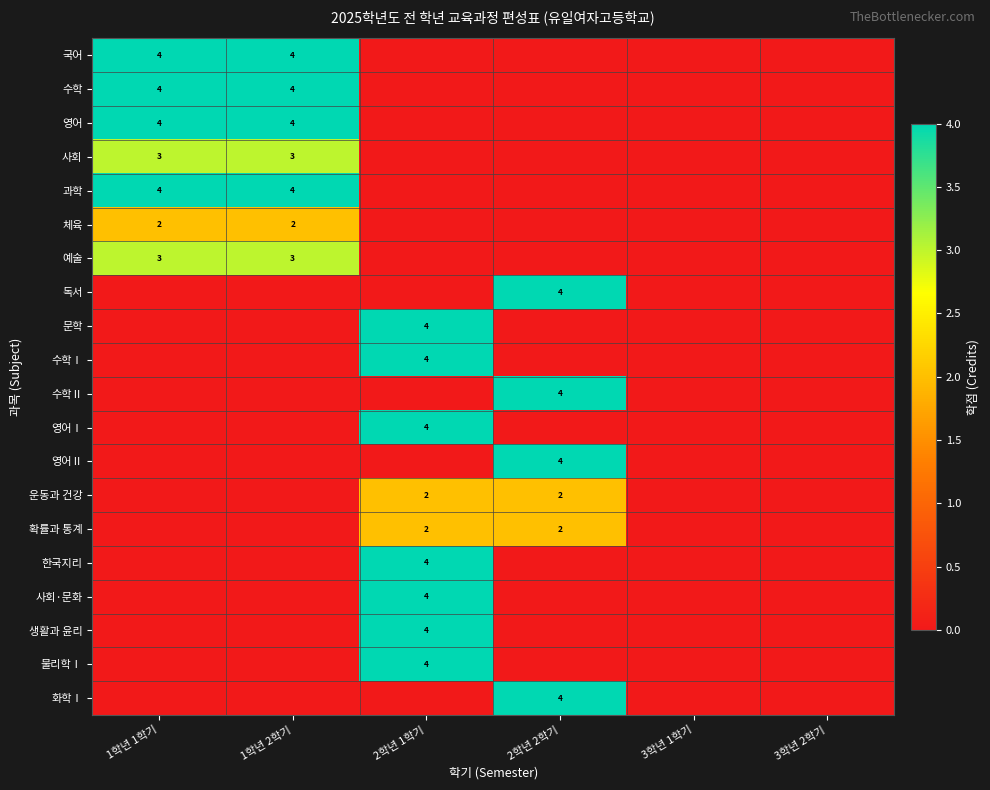

True or false: 영어 has a value of 6 at 1학년 2학기.

False